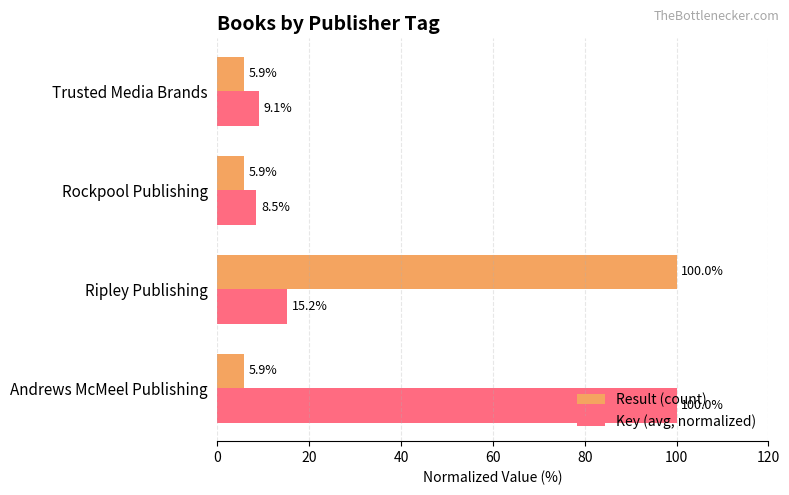

What is the total value across all series at Andrews McMeel Publishing?

105.9